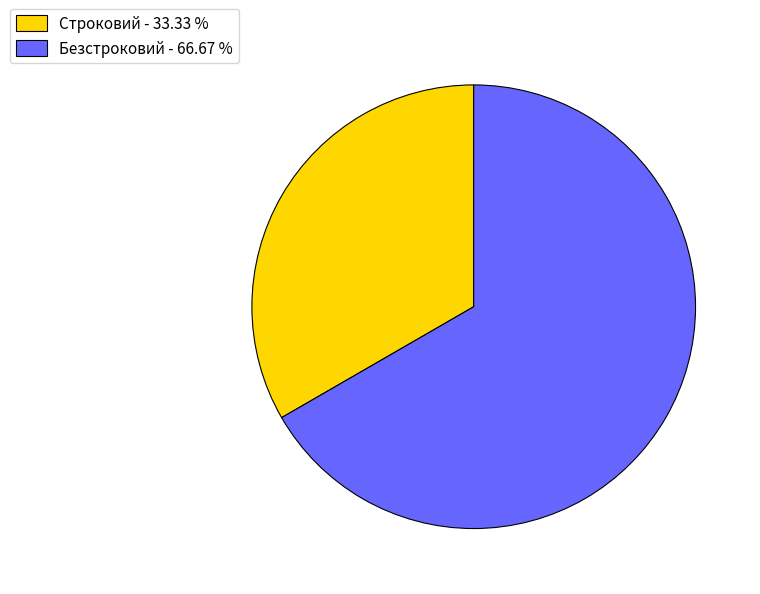

Which has a higher value, Безстроковий - 66.67 % or Строковий - 33.33 %?

Безстроковий - 66.67 %